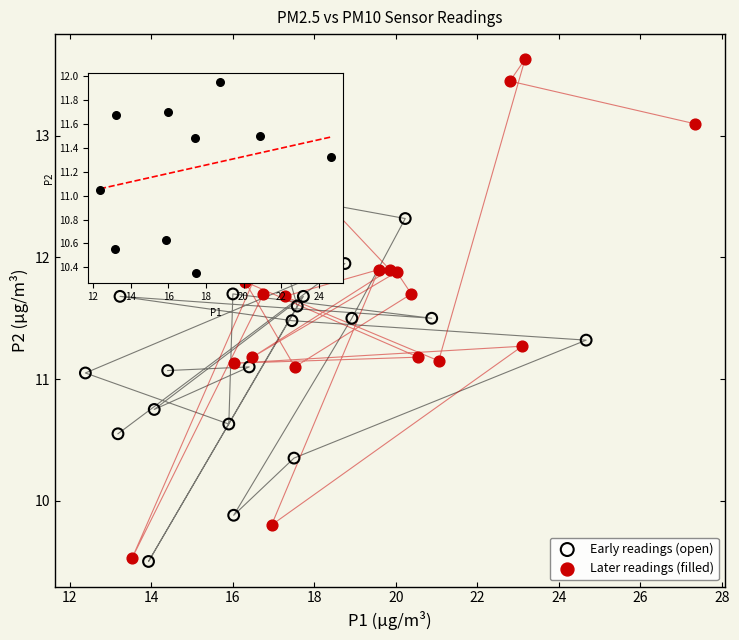

Which series has the largest Y range (max minus min)?

Later readings (filled)